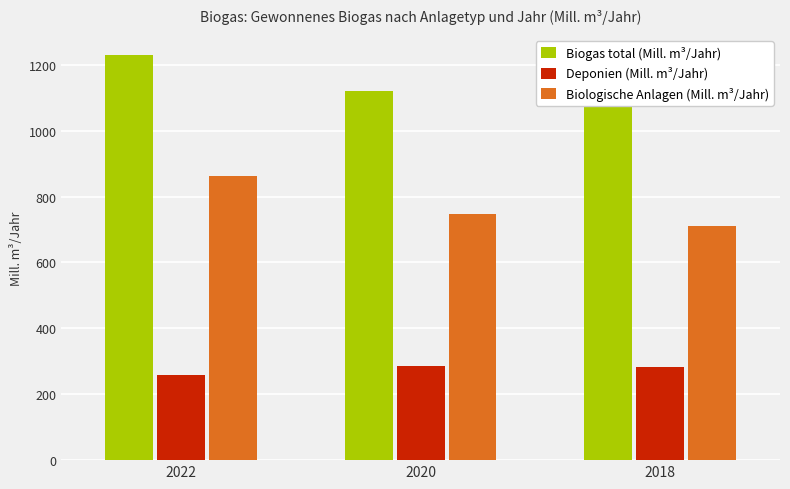

Which series changed the most between 2022 and 2018?

Biologische Anlagen (Mill. m³/Jahr)